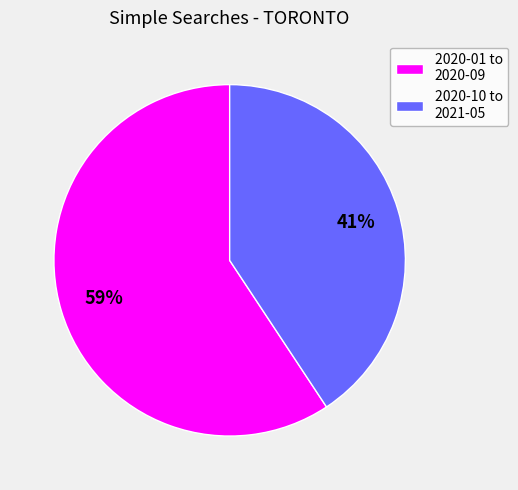

To the nearest percent, what percentage of the pie is 2020-01 to 2020-09?

59%